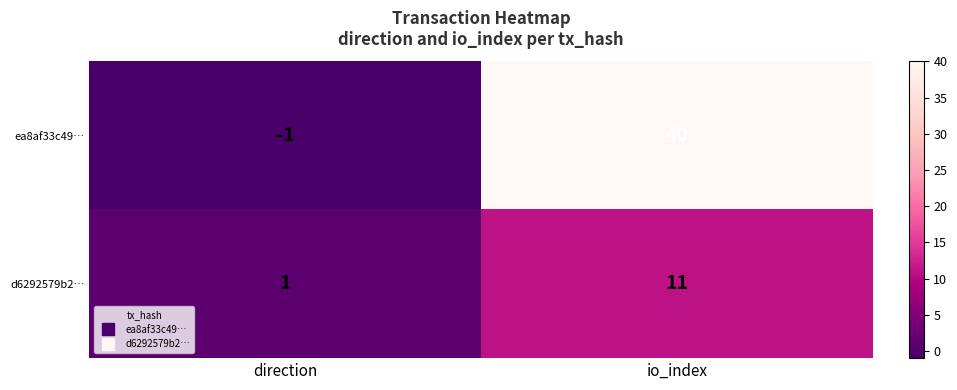

Which series has the widest spread of values?

ea8af33c49…